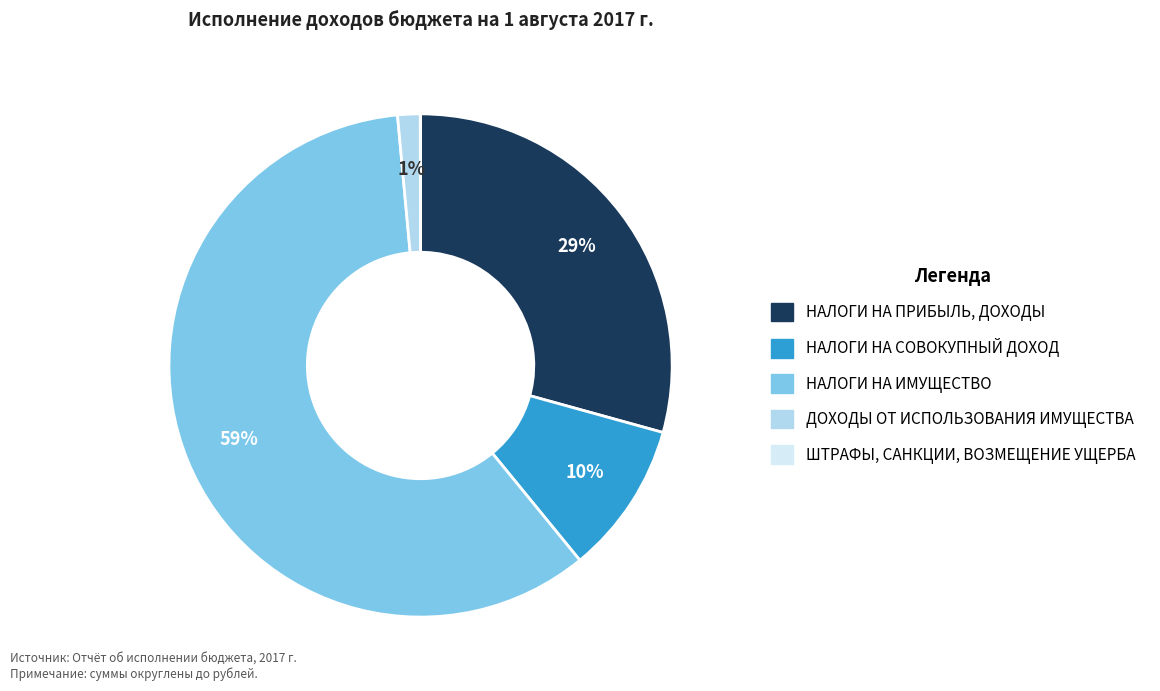

Which has a higher value, НАЛОГИ НА ИМУЩЕСТВО or НАЛОГИ НА СОВОКУПНЫЙ ДОХОД?

НАЛОГИ НА ИМУЩЕСТВО